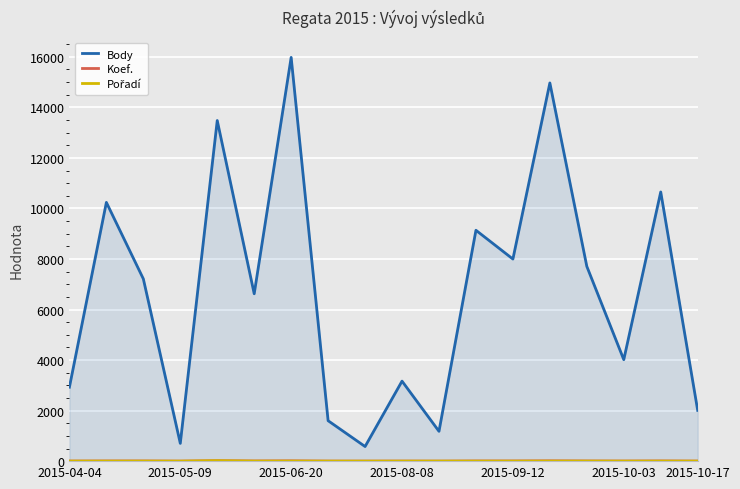

True or false: Koef. and Body cross at least once.

False